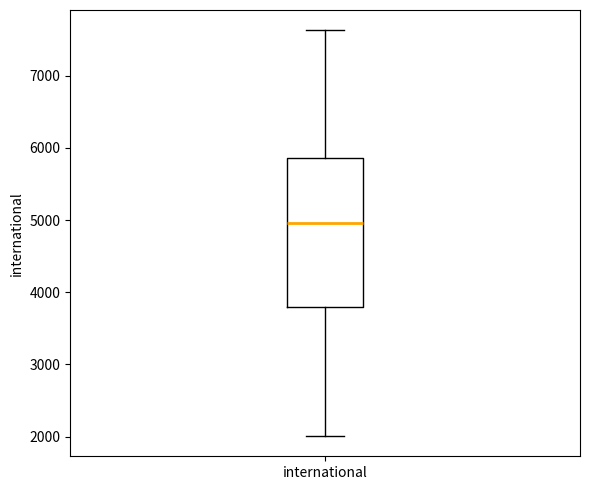

Read this box plot against the y-axis: the position of the median line, the range covered by the box, and the ends of both whiskers. The values are not printed on the chart, so give them approximately, as read against the axis.

median 5000, box 3800 to 5900, whiskers 2000 to 7600